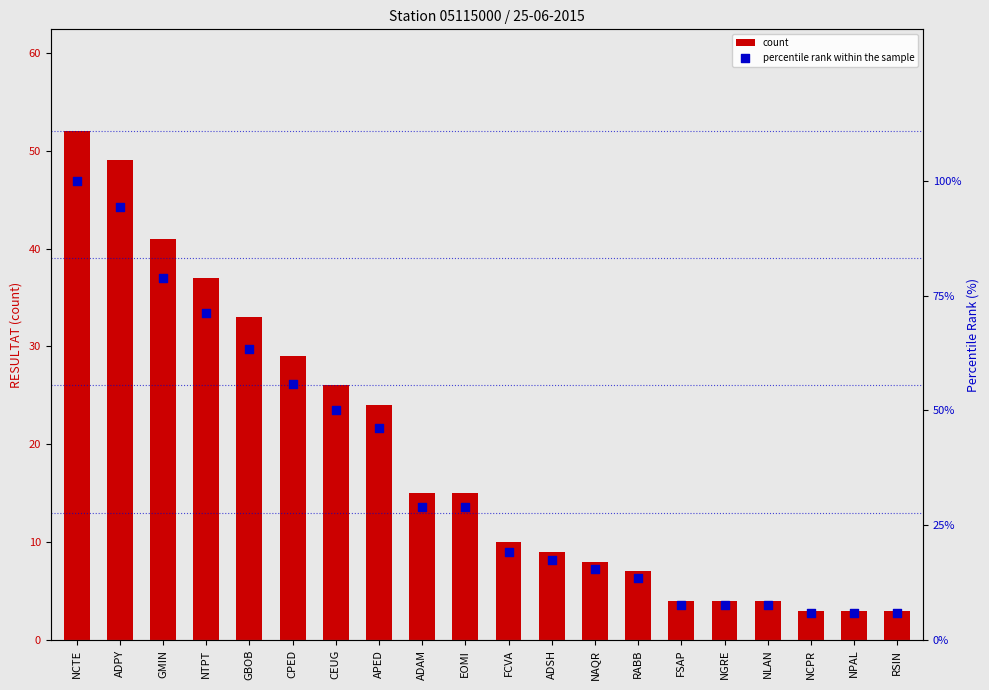

What are all the series names shown in the legend?

count, percentile rank within the sample